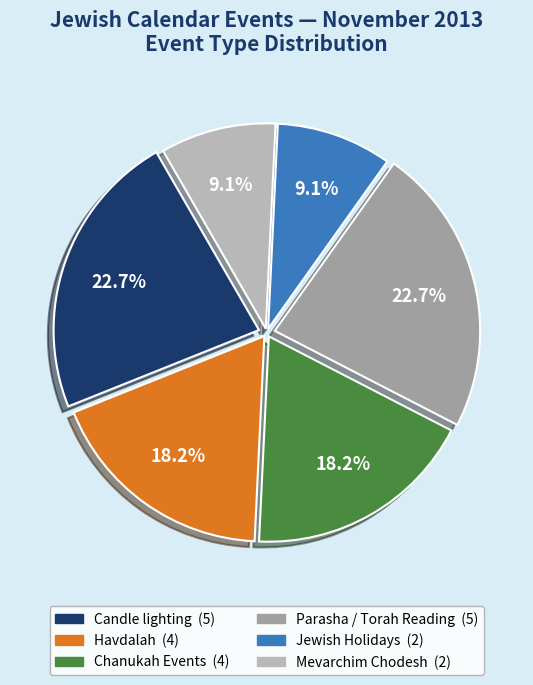

Is there a majority slice in this chart?

No